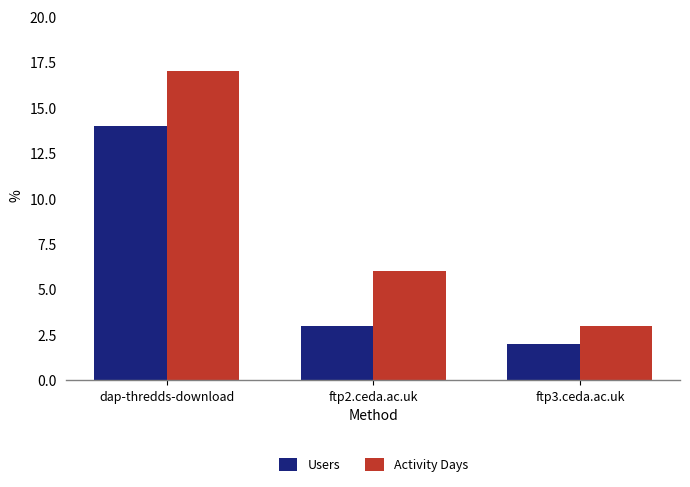

How many bars are there in total?

6